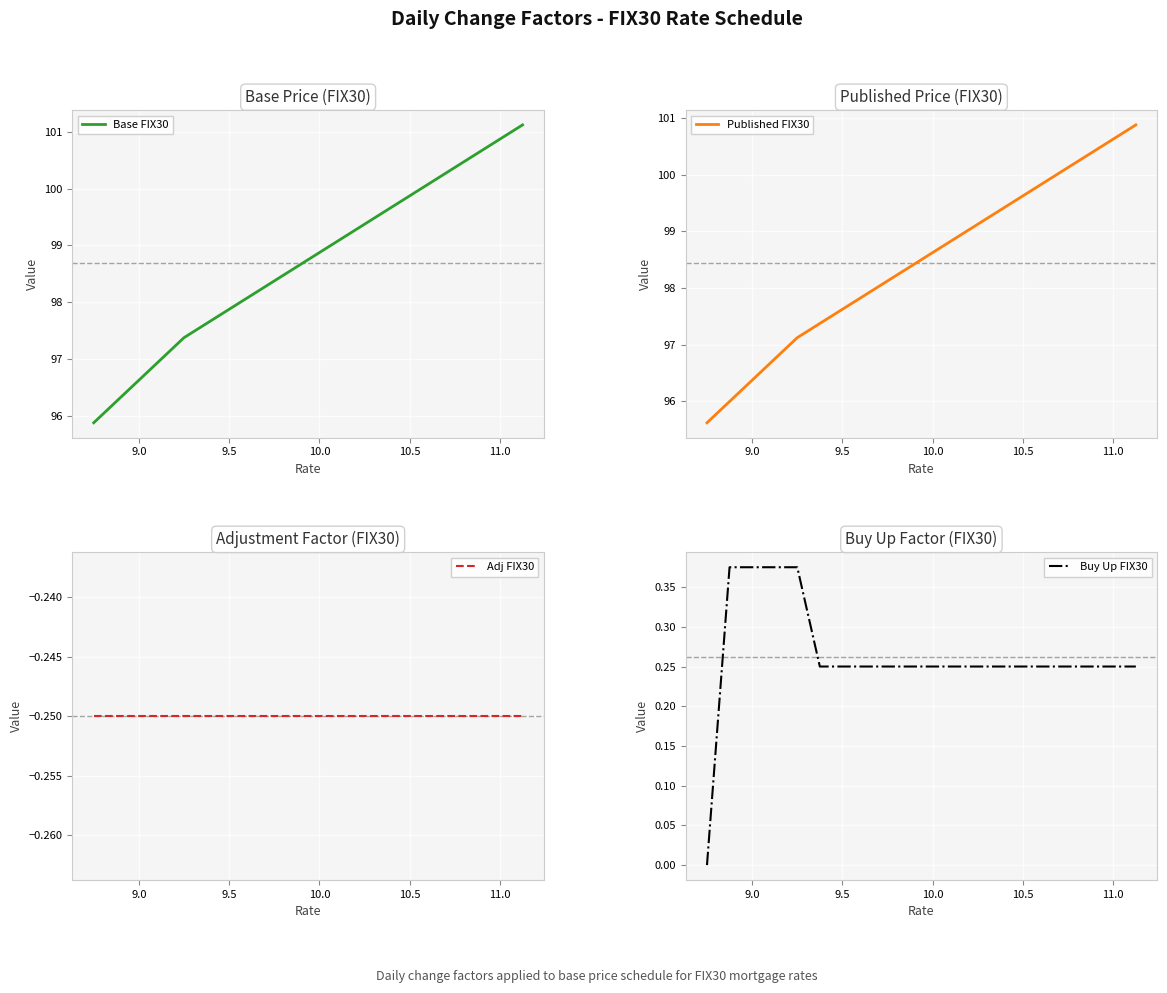

What is the value of the Base FIX30 point at the 6th from the left?

97.6